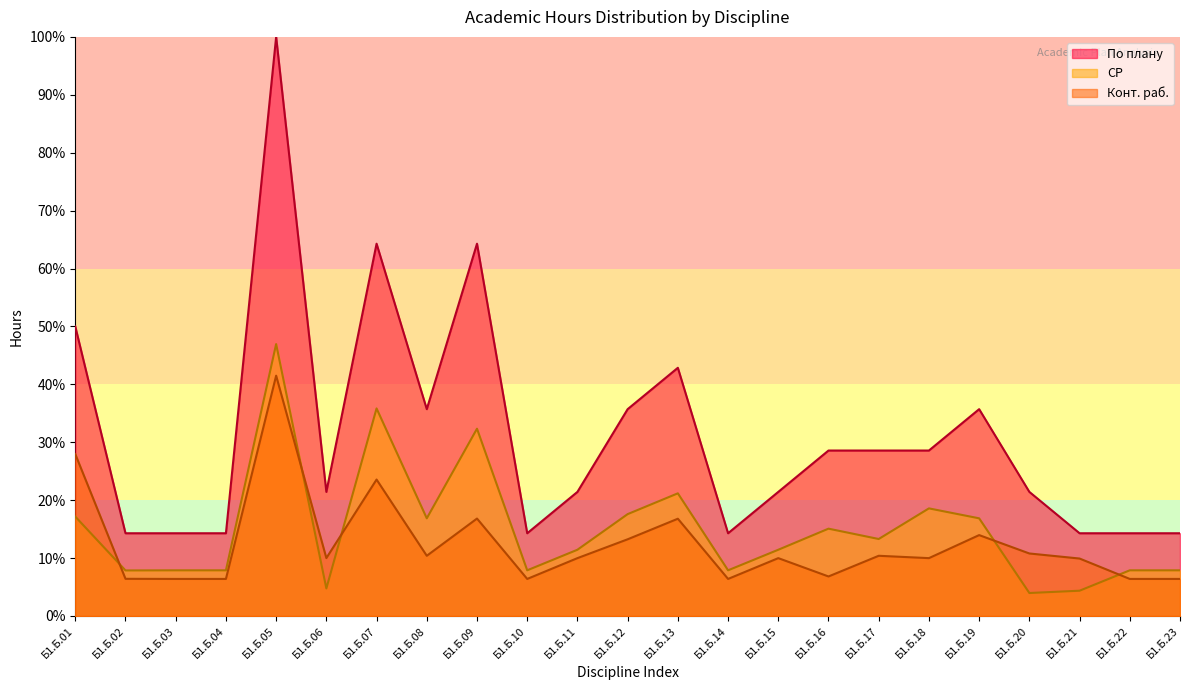

Is it true that По плану equals 46.2 at Б1.Б.17?

False